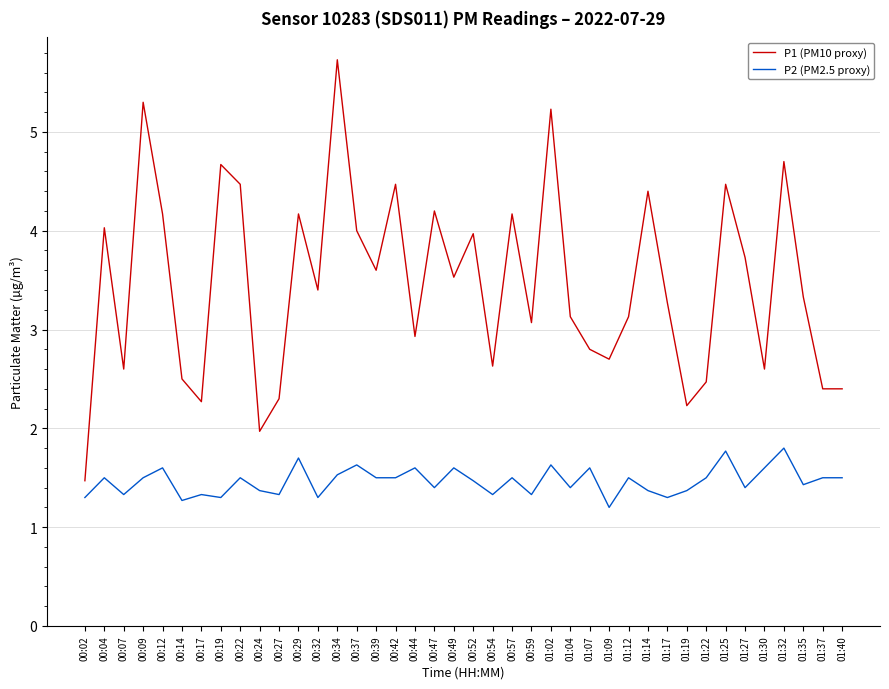

What is the greatest value displayed?

5.7